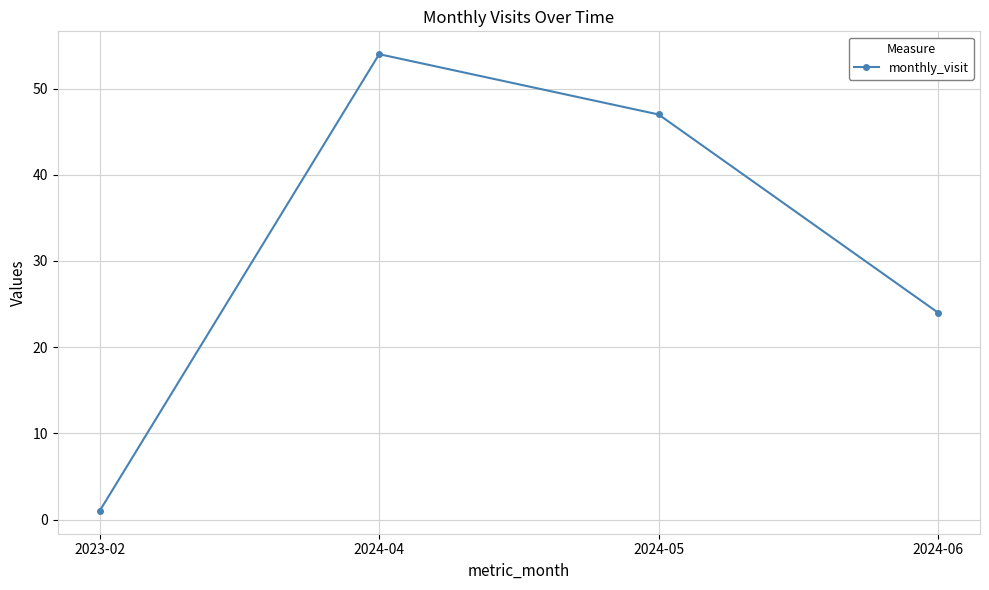

How many values are below 47?

2